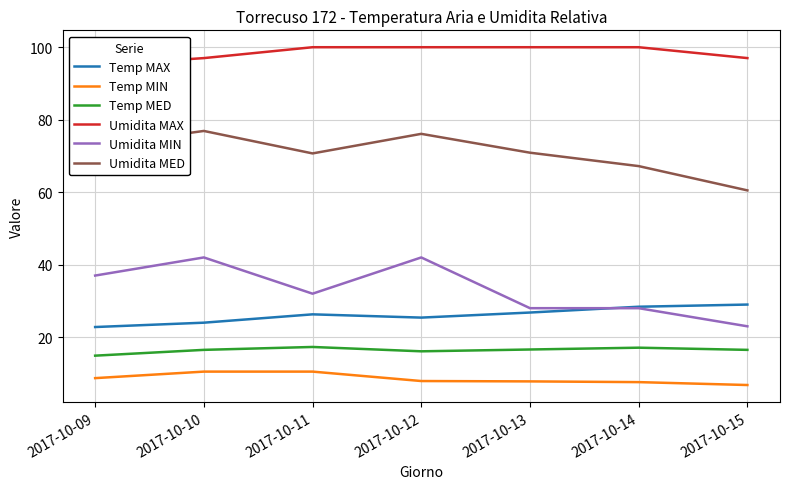

How many series are shown in this chart?

6